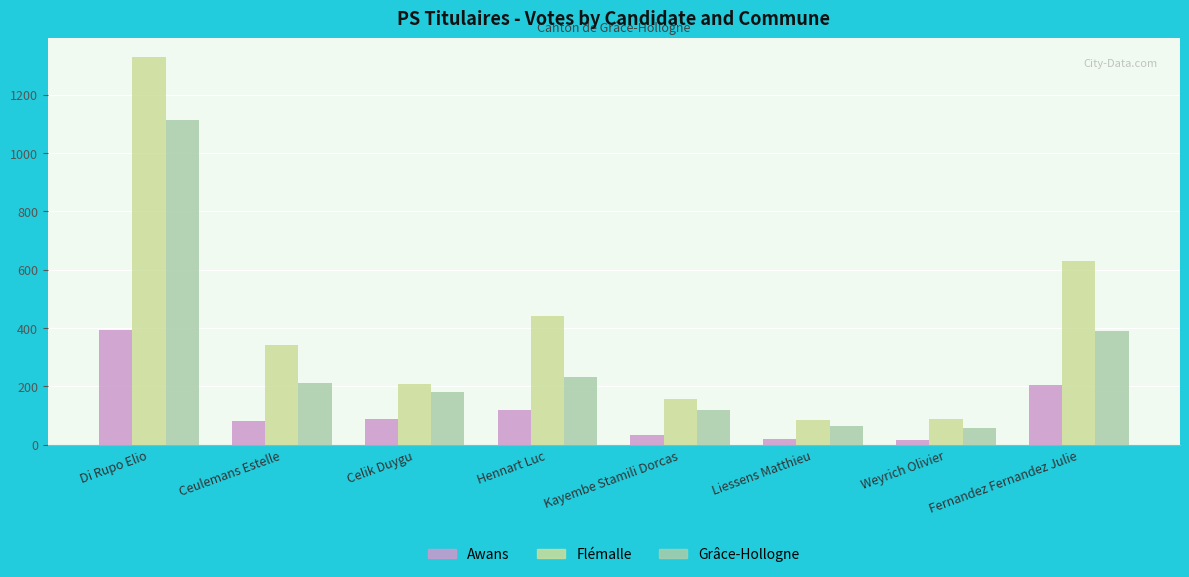

What position from the right is Ceulemans Estelle?

7